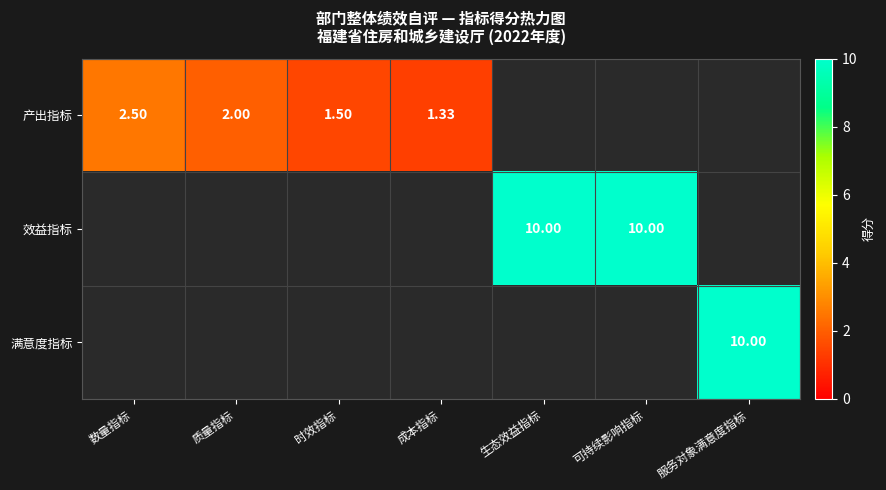

Is the value of 效益指标 at 服务对象满意度指标 greater than the value of 产出指标 at 时效指标?

No